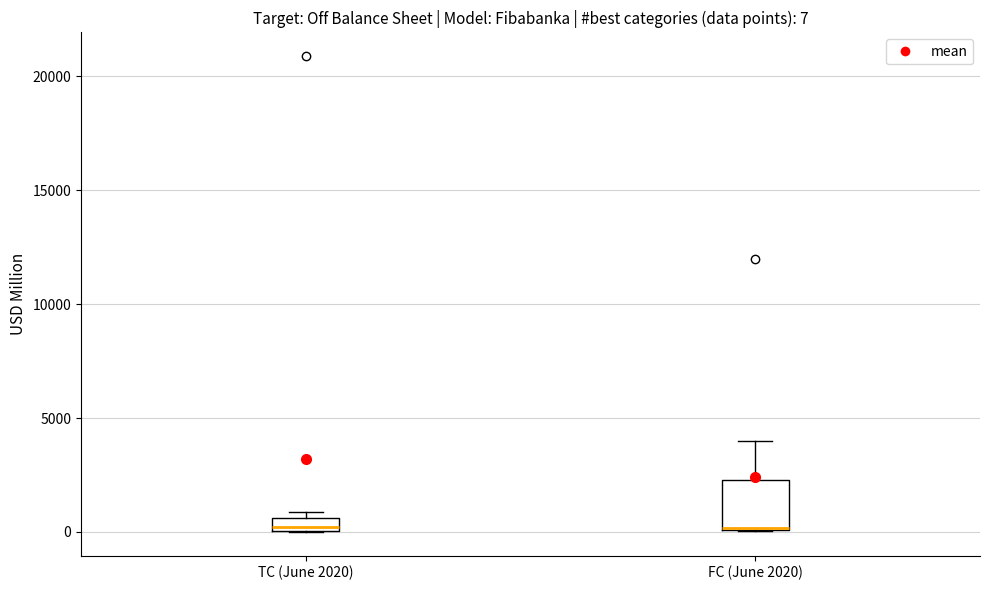

Comparing the boxes themselves (not the whiskers), which one is the tallest?

FC (June 2020)